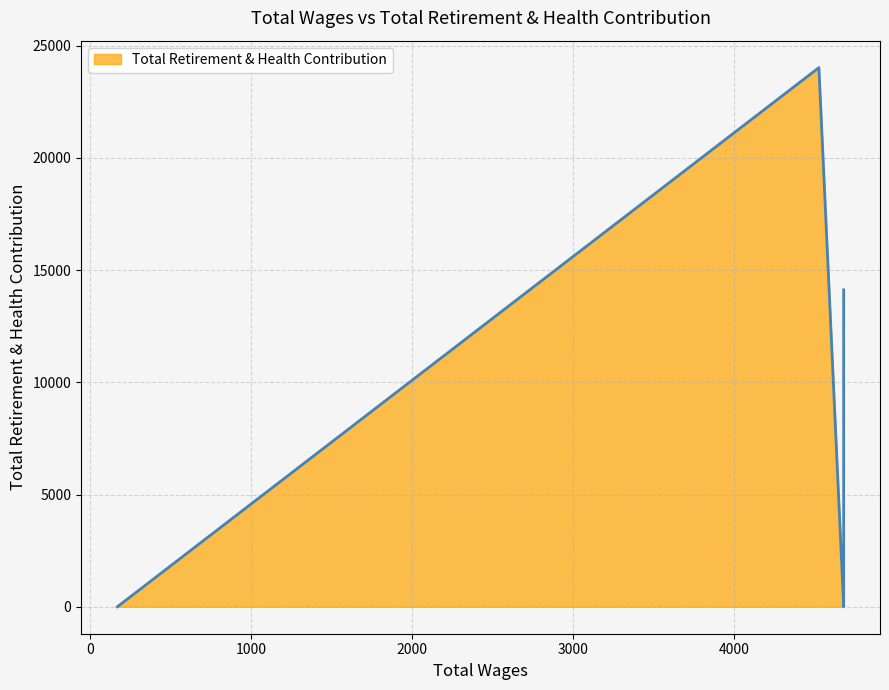

At which label does the data first exceed 13023?

4526.0